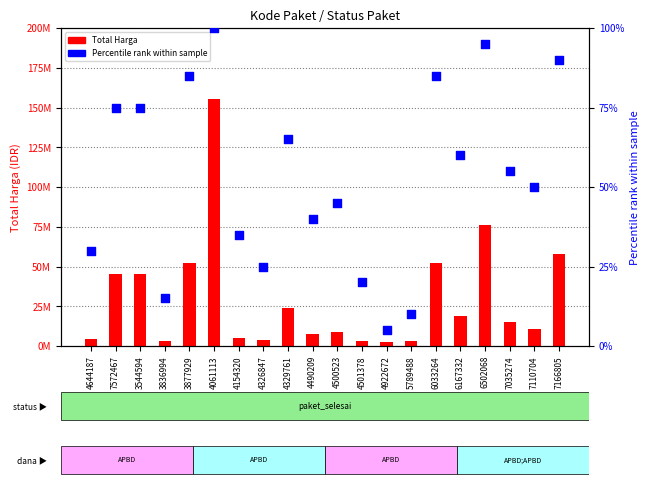

Is the value of Total Harga at 4922672 greater than the value of Percentile rank within sample at 3544594?

Yes